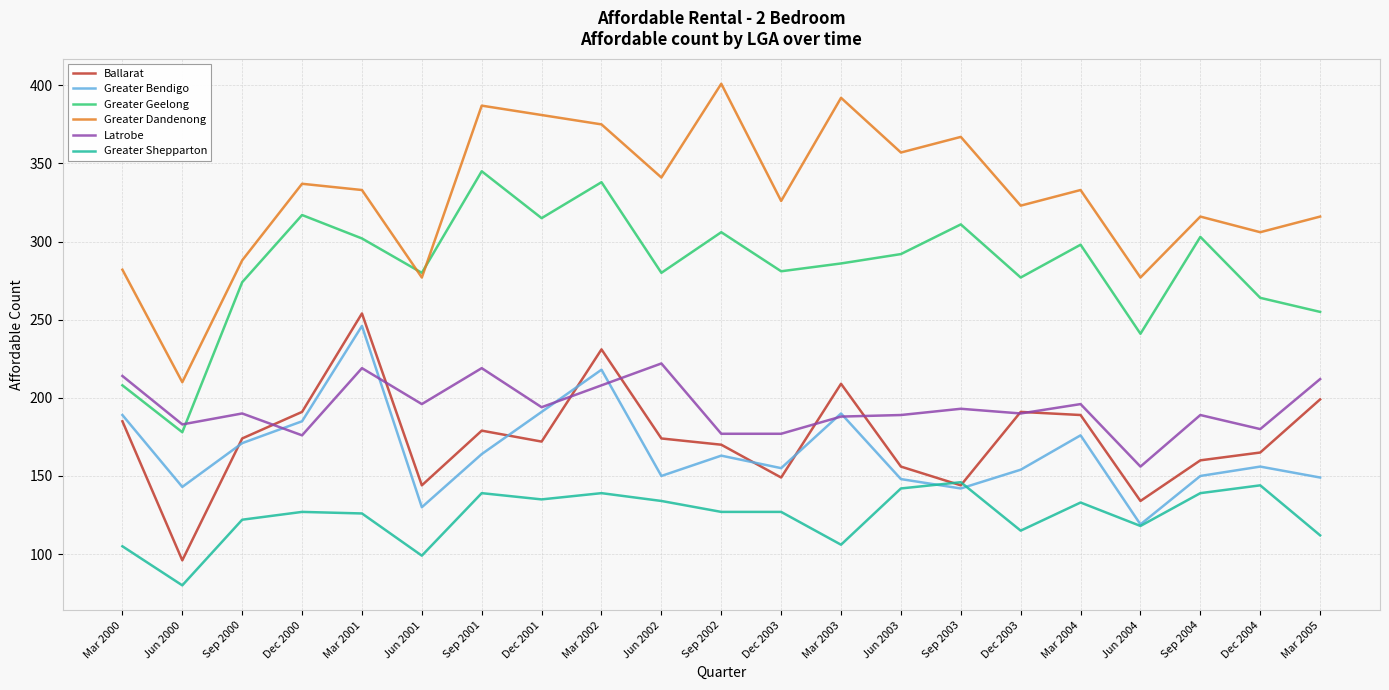

Does the chart display data point markers on the line(s)?

No